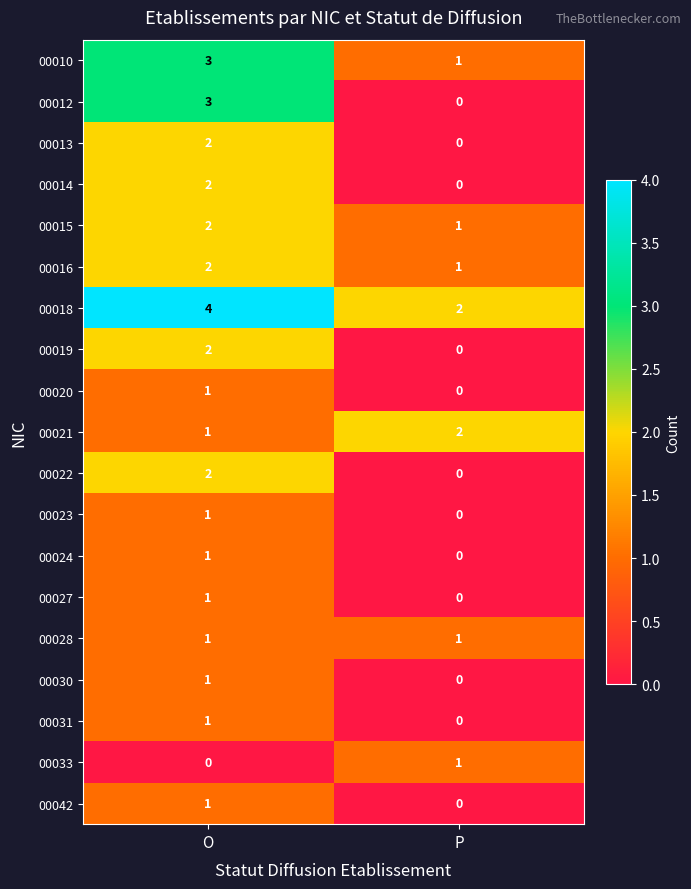

Which series changed the most between O and P?

00012